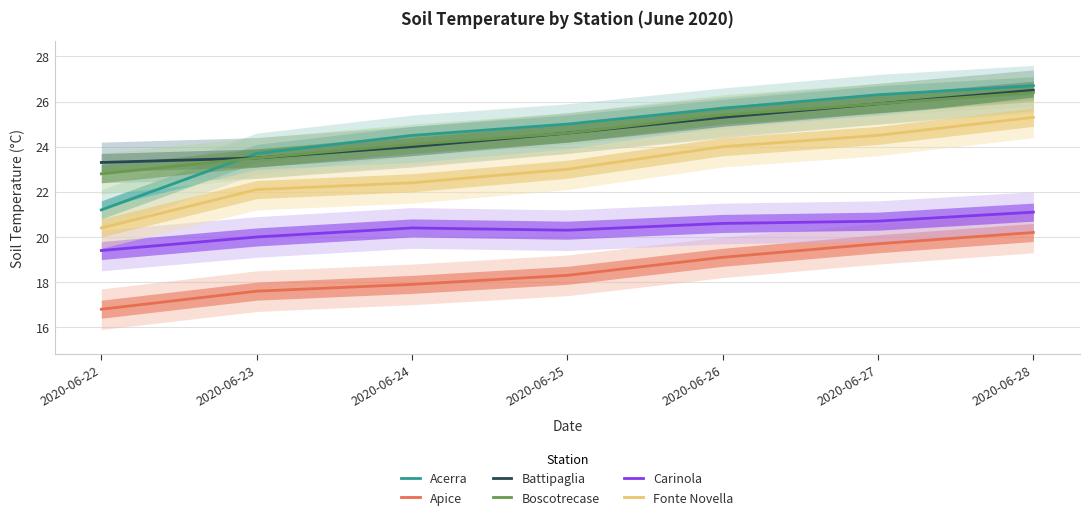

Rank the series at 2020-06-26 from lowest to highest value.

Apice, Carinola, Fonte Novella, Battipaglia, Boscotrecase, Acerra